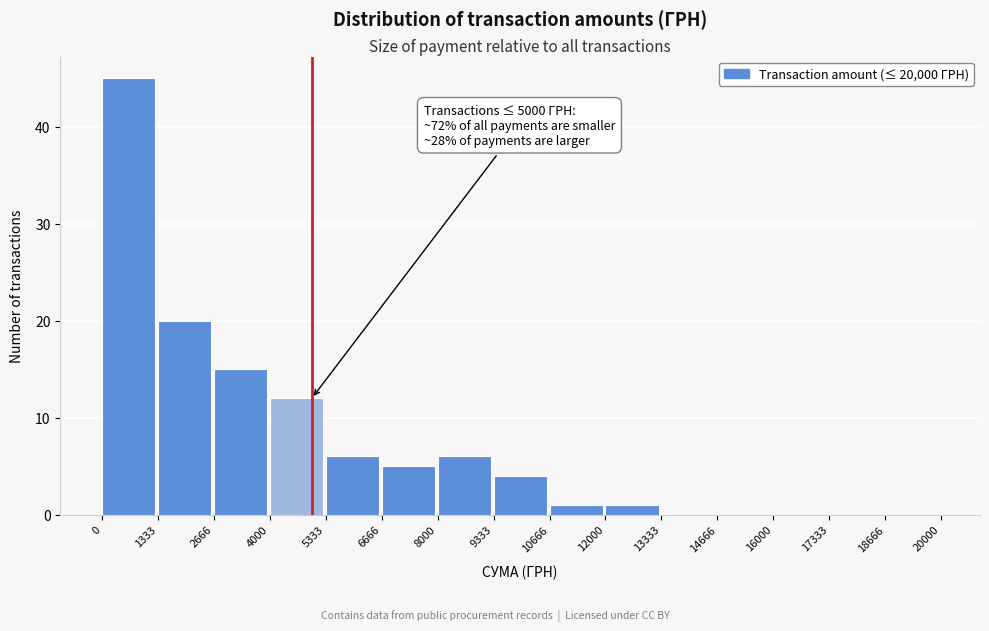

Over which range of the x-axis is the bar tallest?

0 to 1333